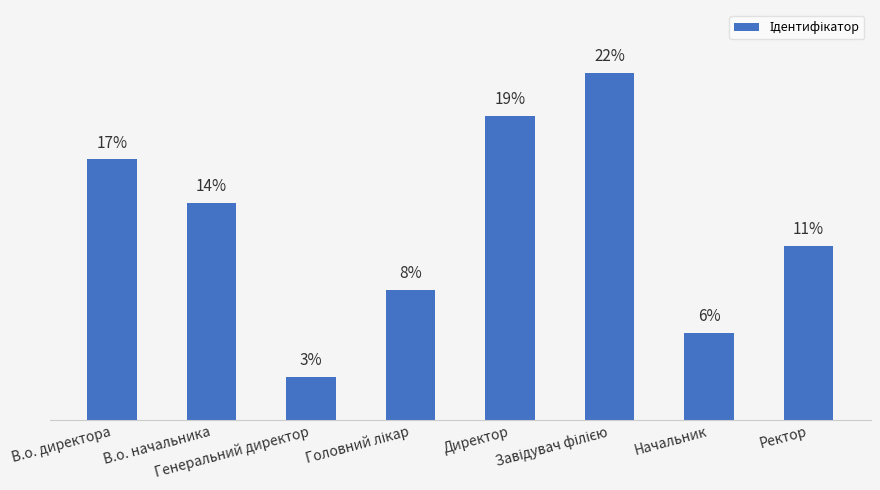

List the labels in order of value, smallest first.

Генеральний директор, Начальник, Головний лікар, Ректор, В.о. начальника, В.о. директора, Директор, Завідувач філією